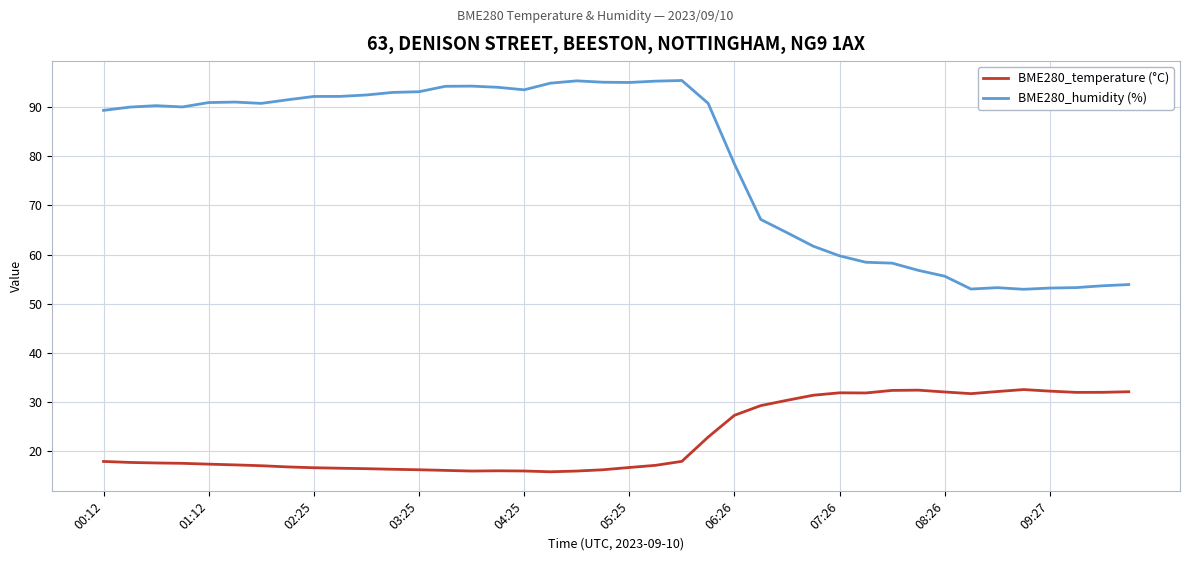

Which series has the largest range (max minus min)?

BME280_humidity (%)